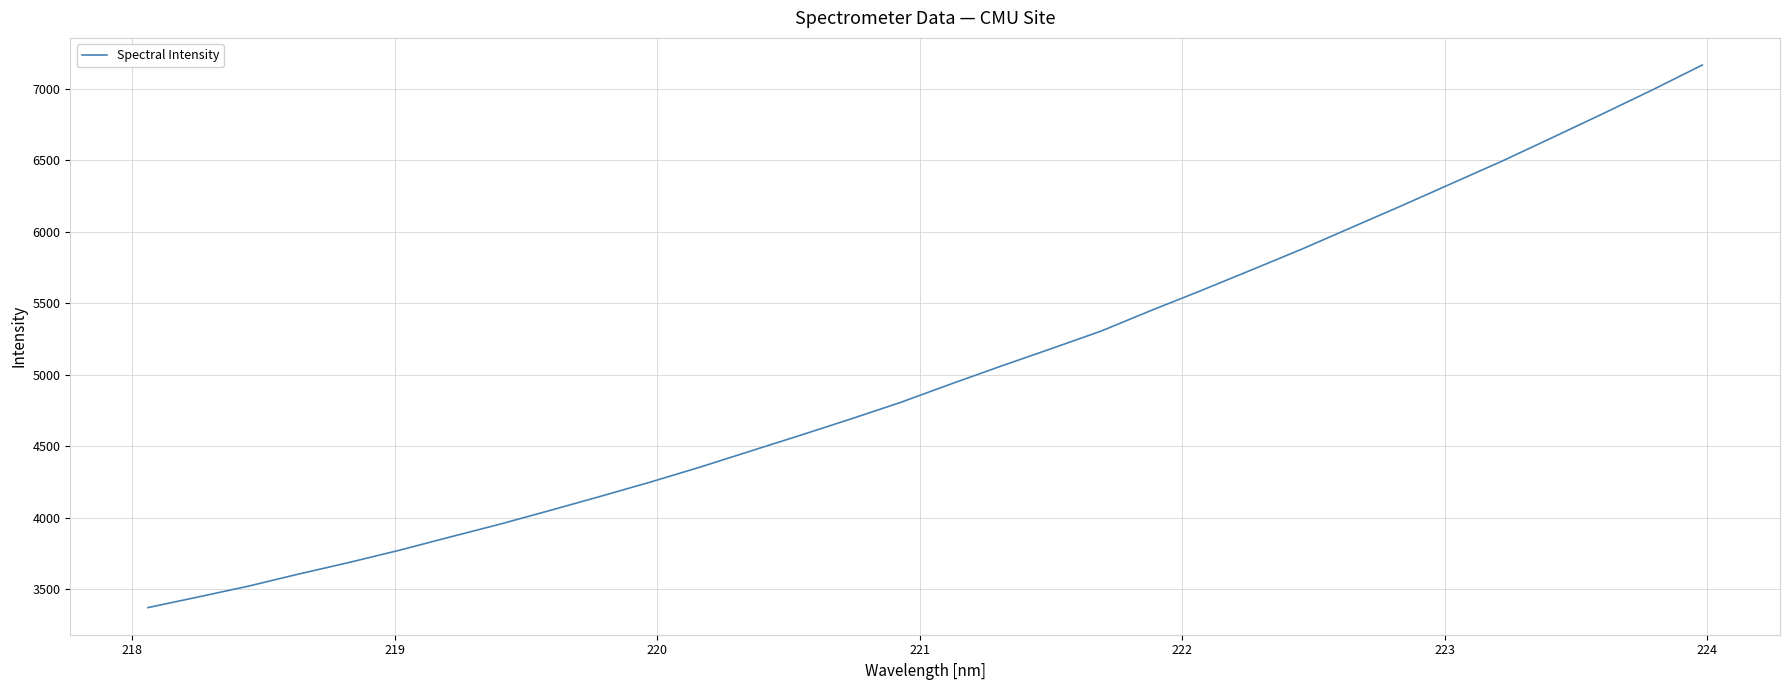

What is the greatest value displayed?

7165.0